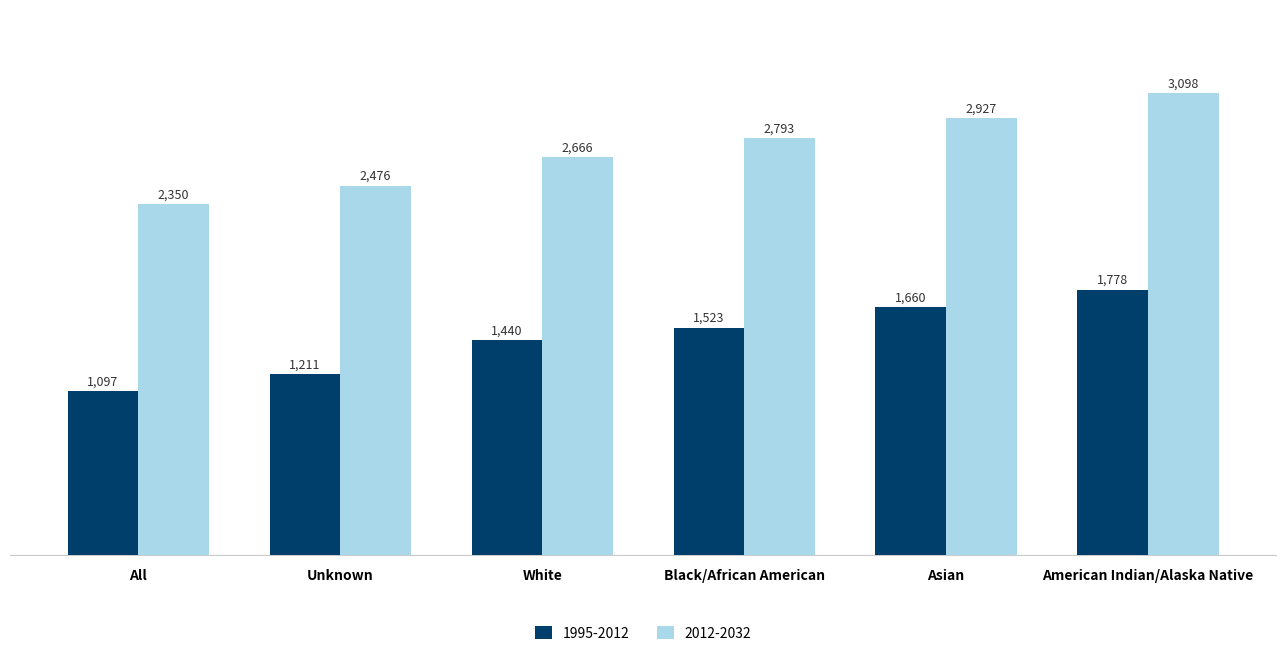

What is the difference between the highest and lowest values at All?

1253